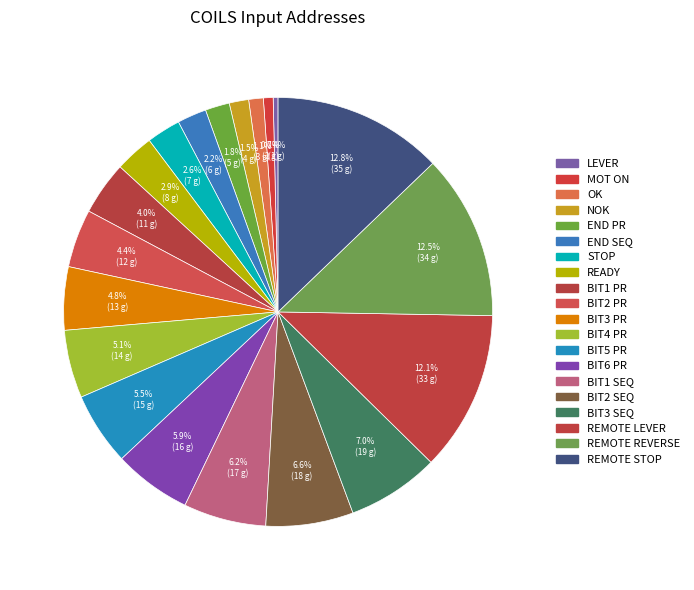

What is the largest slice in the pie chart?

REMOTE STOP